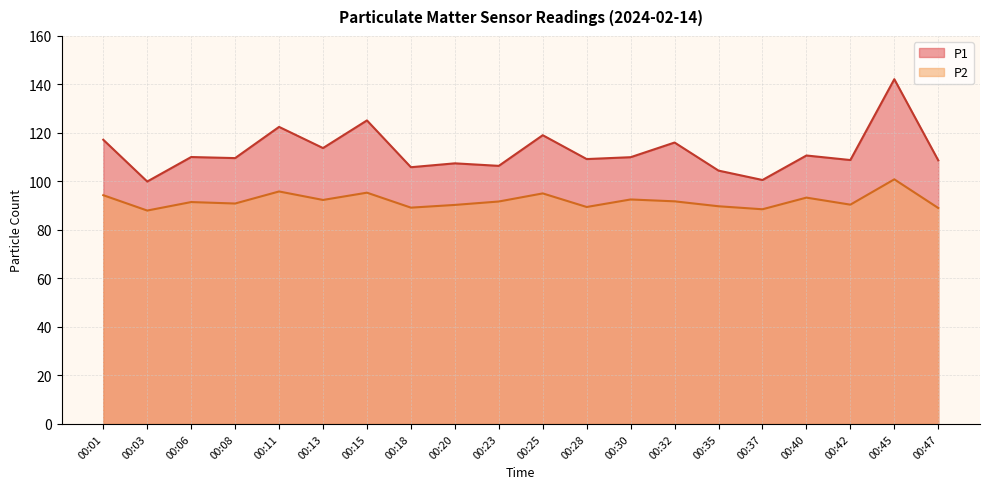

Reading left to right, transcribe all the data shown in this chart.

P1: 00:01=117.2	00:03=100.0	00:06=110.1	00:08=109.6	00:11=122.5	00:13=113.8	00:15=125.2	00:18=105.9	00:20=107.5	00:23=106.4	00:25=119.1	00:28=109.2	00:30=110.0	00:32=116.0	00:35=104.5	00:37=100.6	00:40=110.7	00:42=108.8	00:45=142.2	00:47=108.7
P2: 00:01=94.3	00:03=88.0	00:06=91.5	00:08=90.9	00:11=95.9	00:13=92.4	00:15=95.4	00:18=89.2	00:20=90.3	00:23=91.7	00:25=95.1	00:28=89.5	00:30=92.6	00:32=91.8	00:35=89.8	00:37=88.5	00:40=93.3	00:42=90.4	00:45=100.9	00:47=89.0